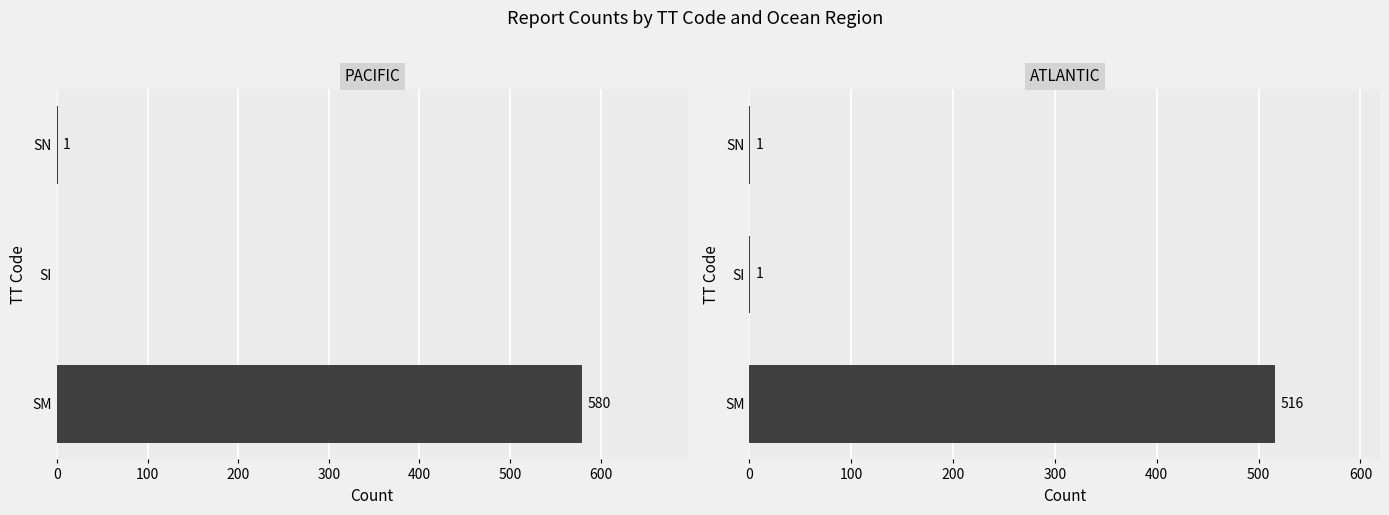

List the series in order of their peak value, highest first.

PACIFIC, ATLANTIC